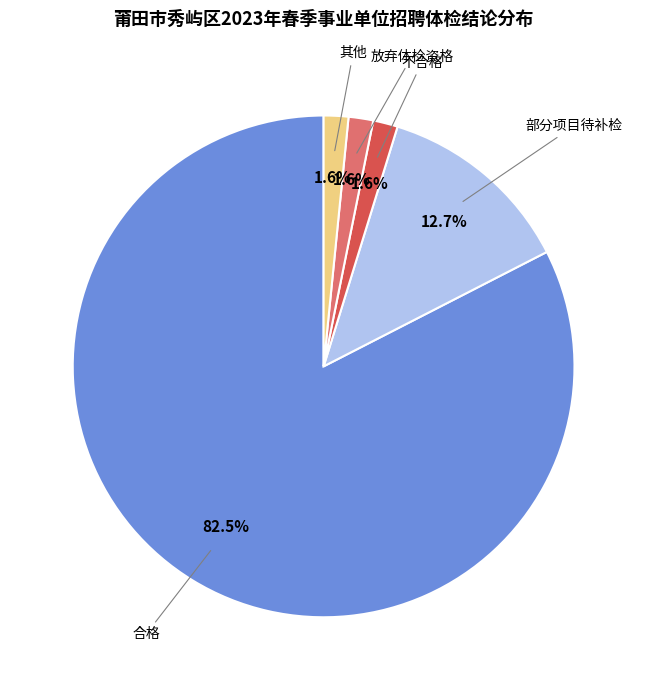

Is there a majority slice in this chart?

Yes